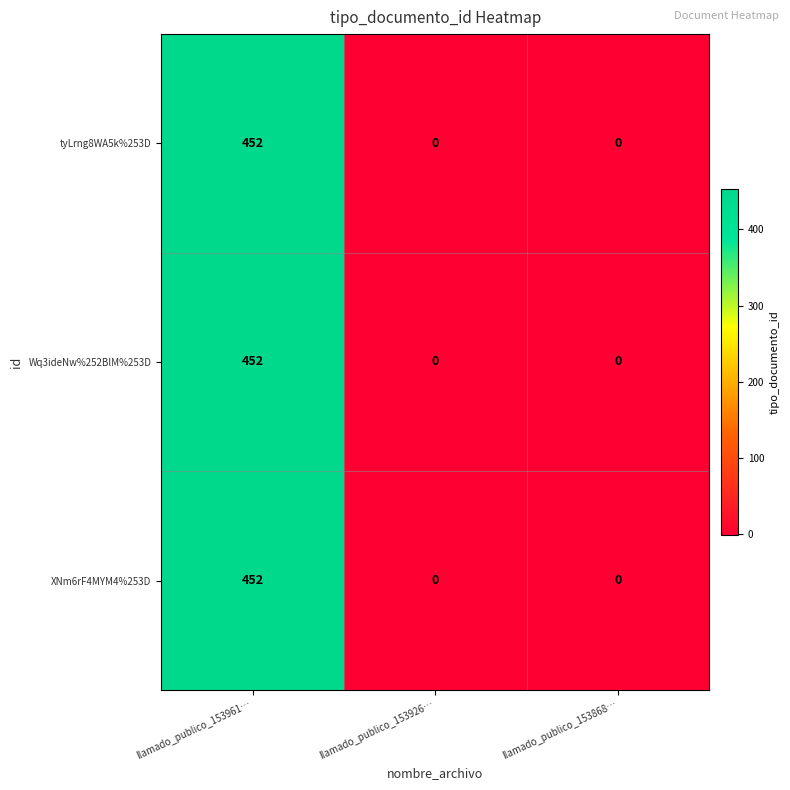

What is the total value across all series at llamado_publico_153961…?

1356